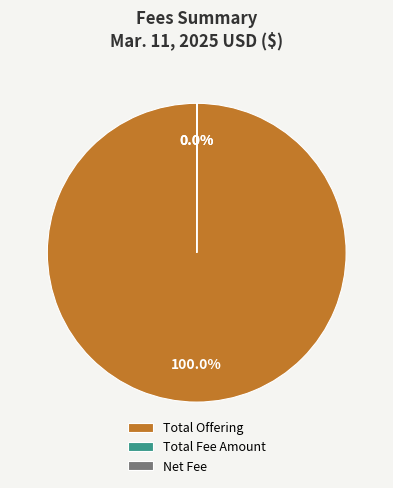

Which category has the biggest portion of the pie?

Total Offering